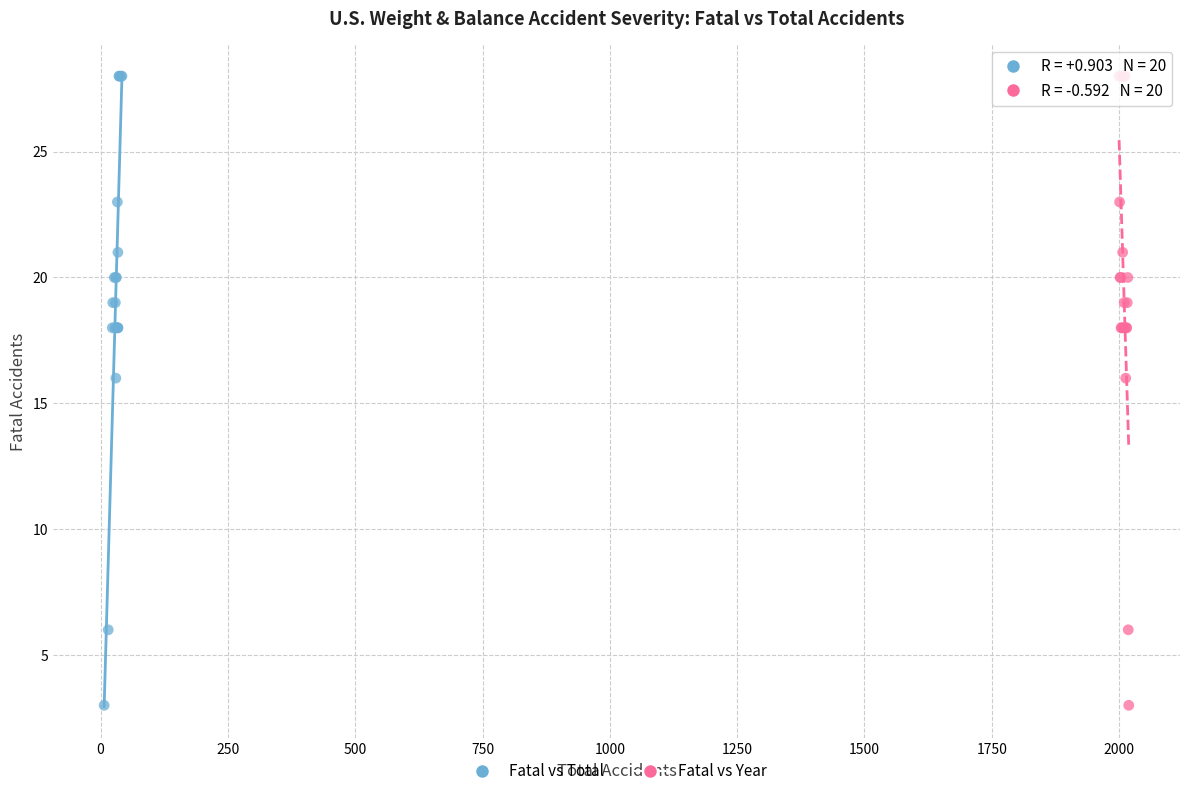

What are all the series names shown in the legend?

Fatal vs Total, Fatal vs Year